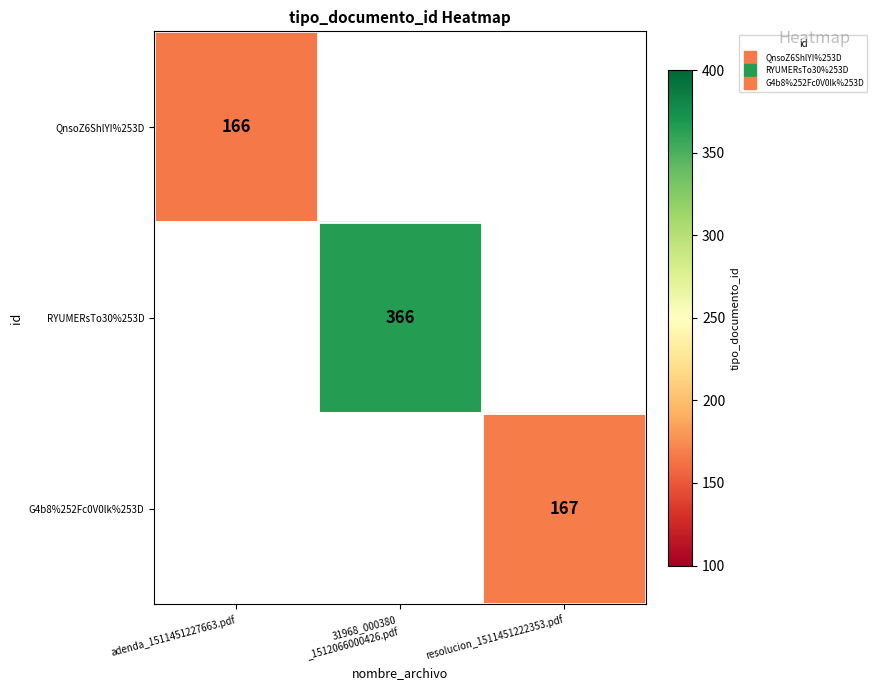

At how many categories does at least one series exceed 364?

1